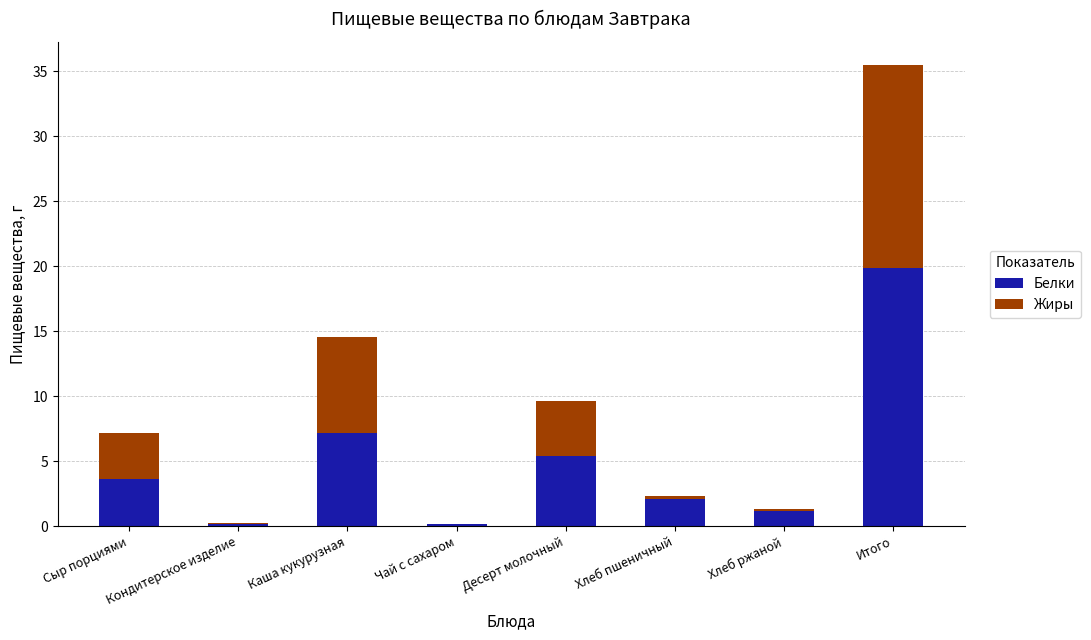

What is the sum of all Белки values?

39.8